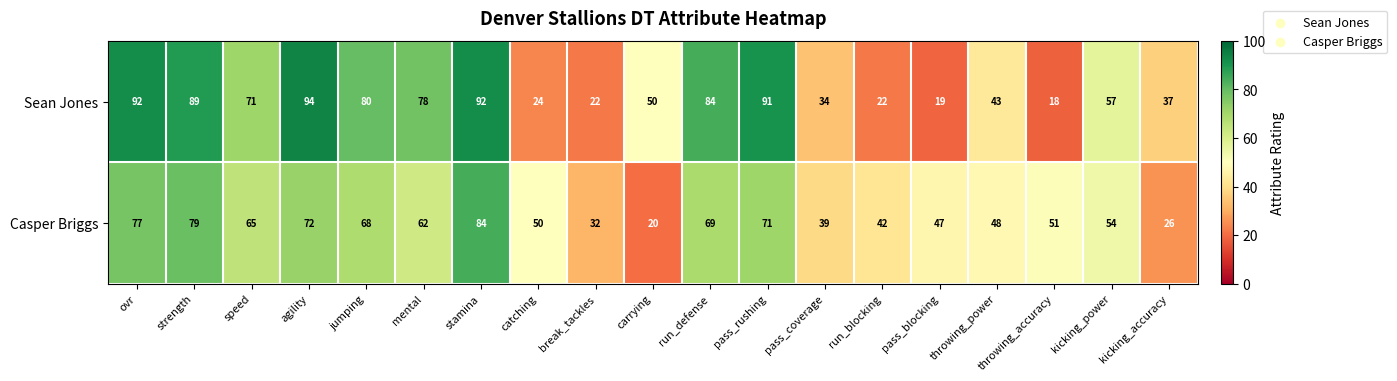

What is the difference between the maximum and minimum values in the Sean Jones series?

76